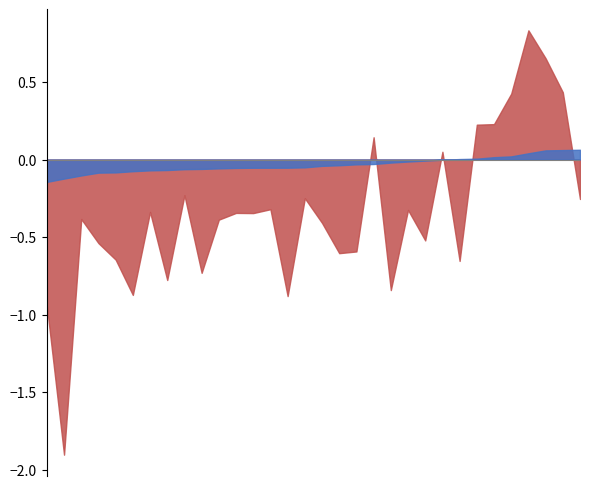

True or false: Rate of Population Growth YoY (%) has a value of -1.3 at Kumagaya-shi.

False